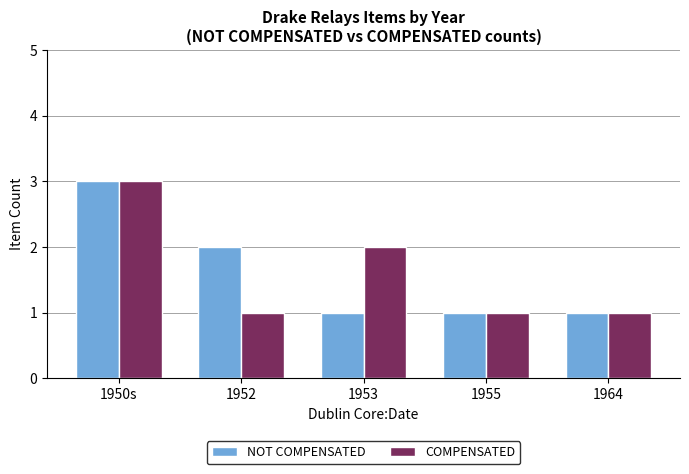

What are all the series names shown in the legend?

NOT COMPENSATED, COMPENSATED